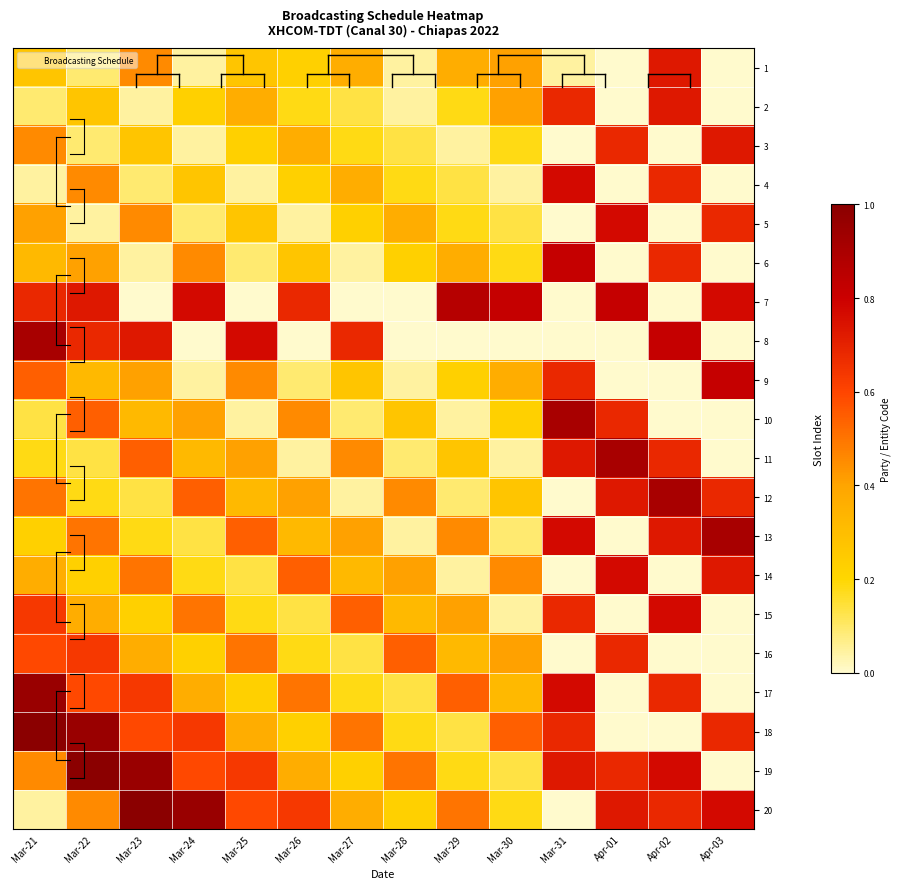

Which series has the largest total across all categories?

19